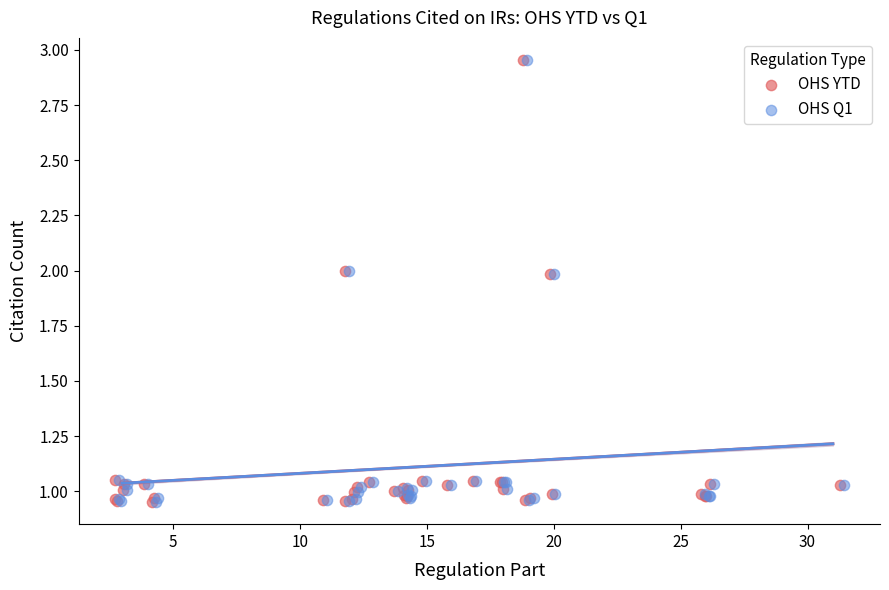

What are all the series names shown in the legend?

OHS YTD, OHS Q1